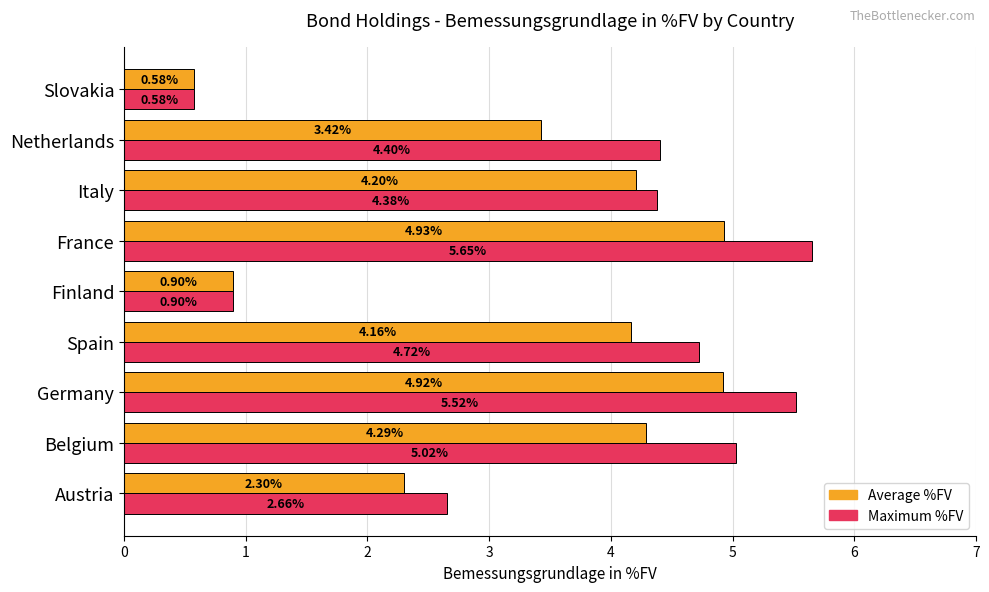

List the series in order of their peak value, highest first.

Maximum %FV, Average %FV